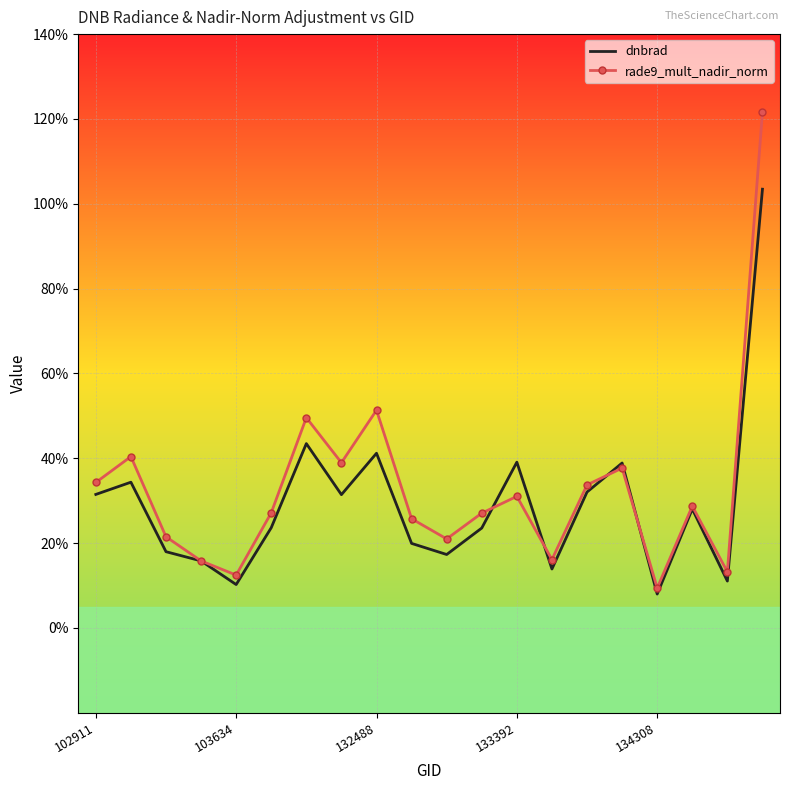

What is the average value of the dnbrad series?

0.3